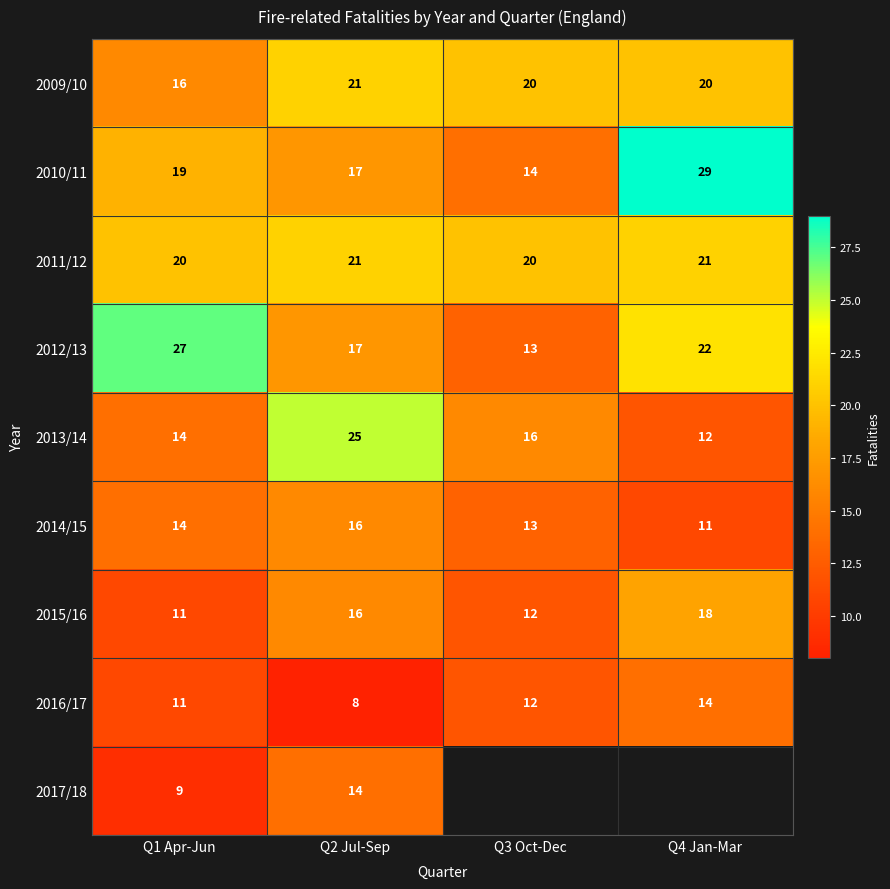

What is the sum of all 2010/11 values?

79